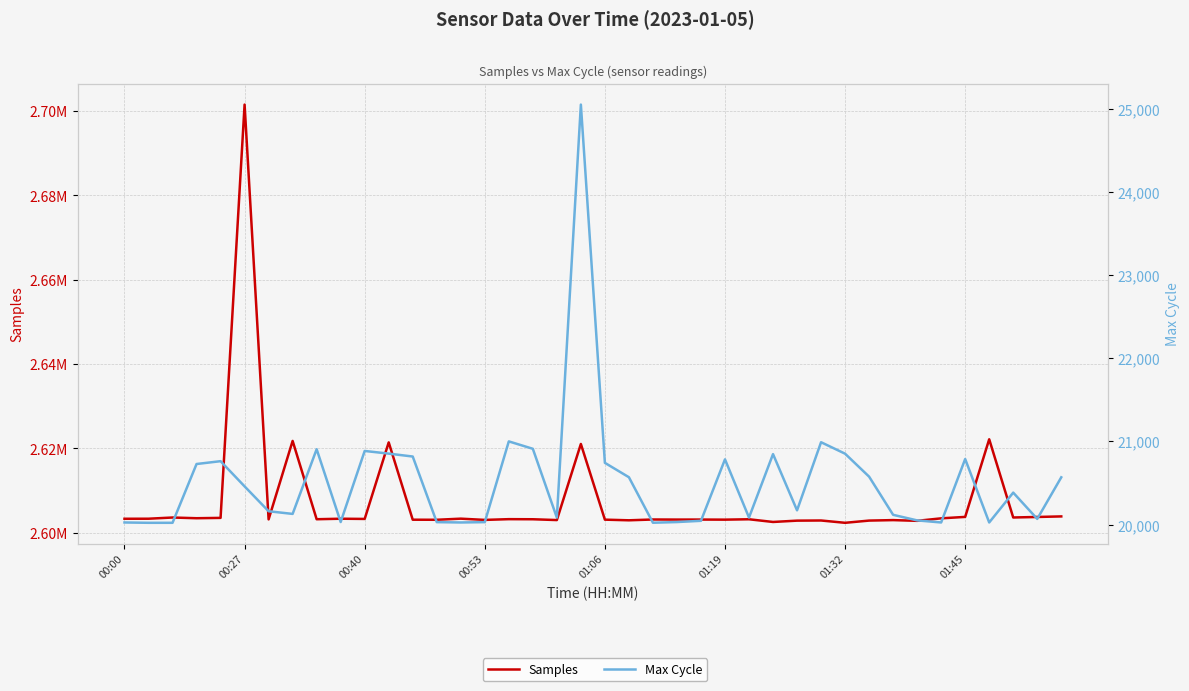

The value of Max Cycle at 01:45 is 6544. True or false?

False